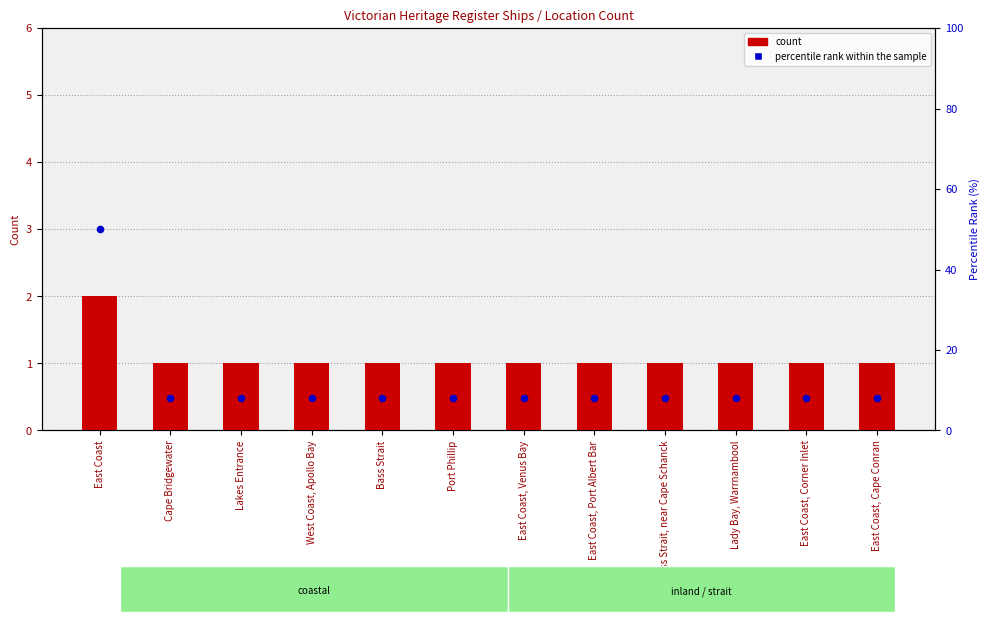

What is the total value across all series at Lady Bay, Warrnambool?

9